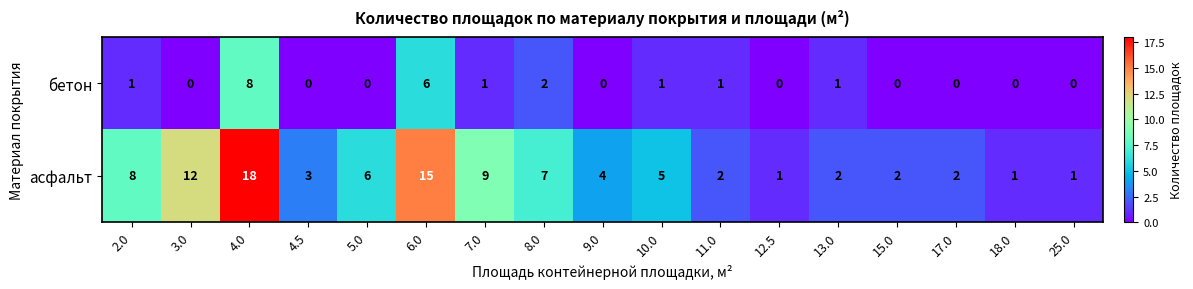

What is the maximum value for бетон?

8